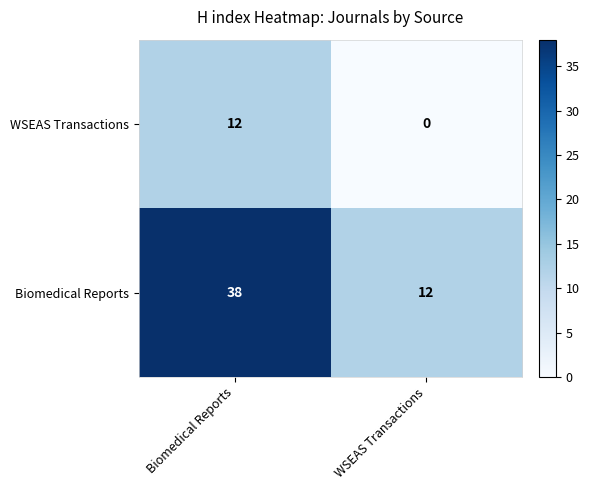

Which series has the largest range (max minus min)?

Biomedical Reports